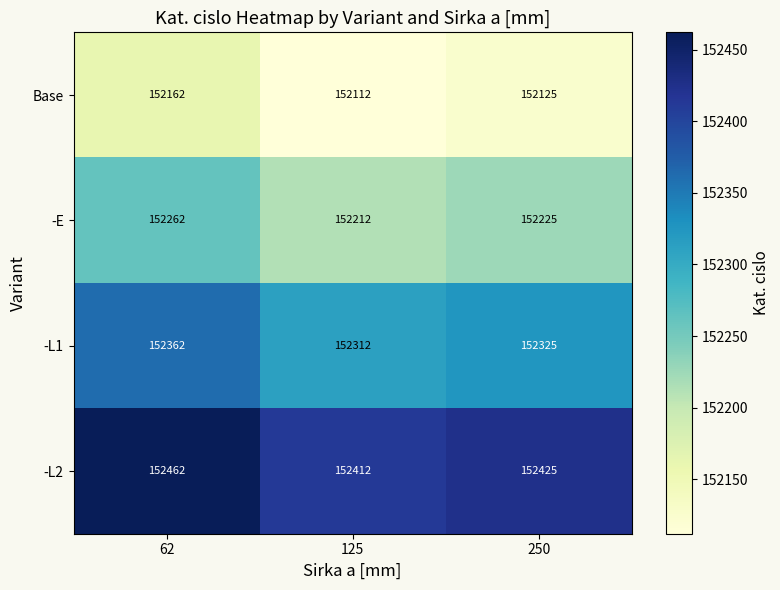

The Base series shows 152125 at 250. True or false?

True